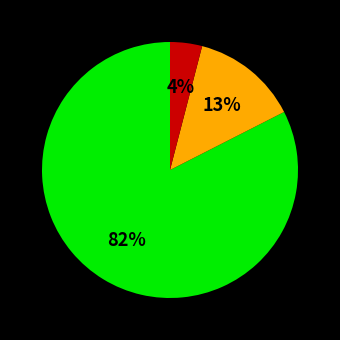

To the nearest percent, what is the average slice percentage?

33%